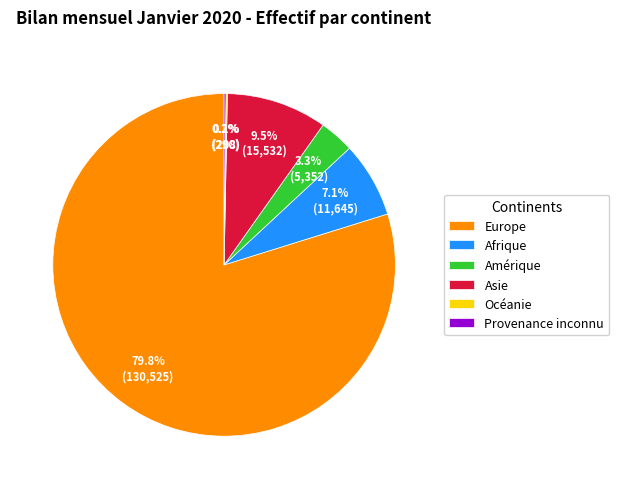

True or false: Europe accounts for 80% of the total.

True